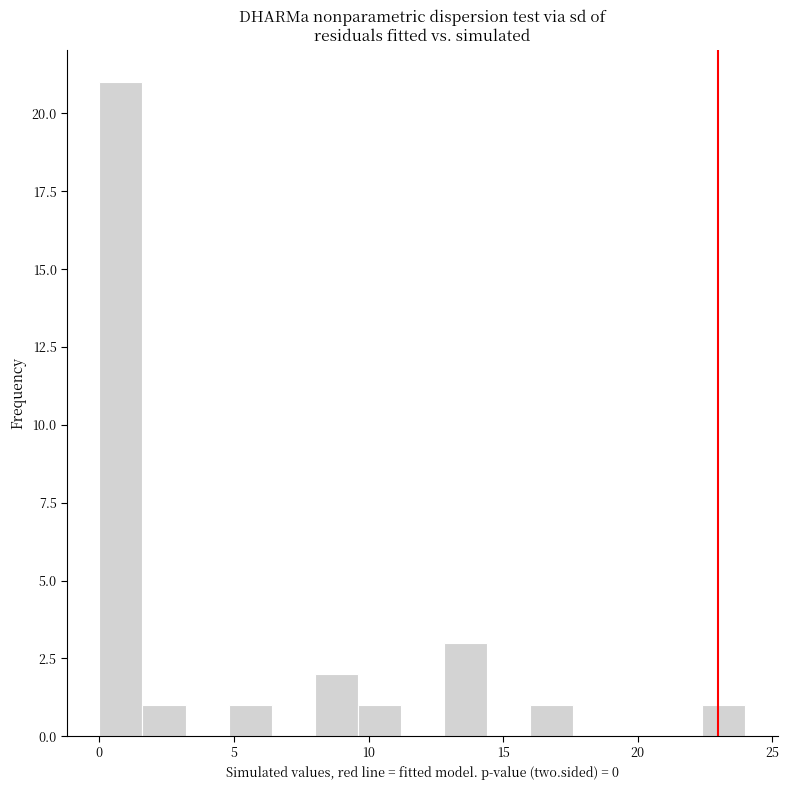

Read against the x-axis, roughly where is the centre of the tallest bar?

1.0